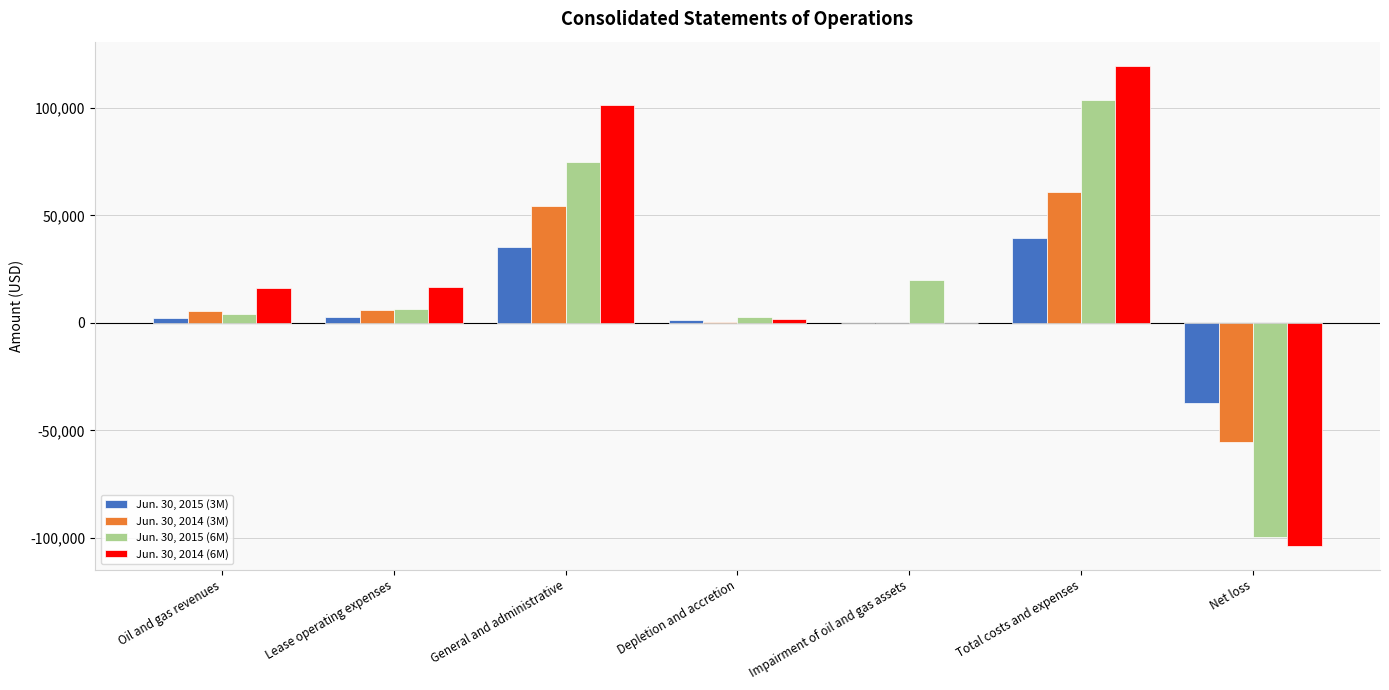

The value of Jun. 30, 2015 (6M) at Net loss is -62291. True or false?

False